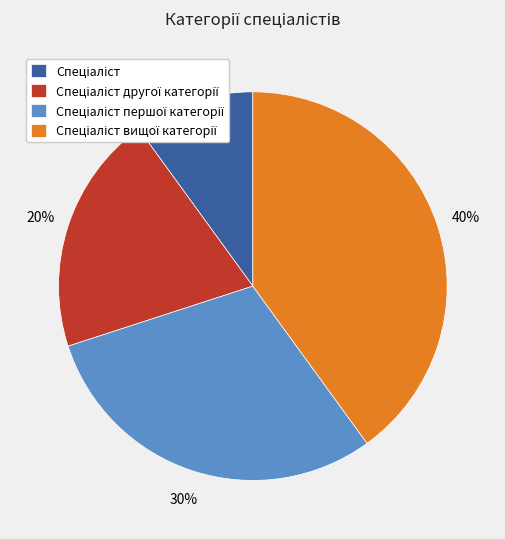

Does any single category account for the majority?

No